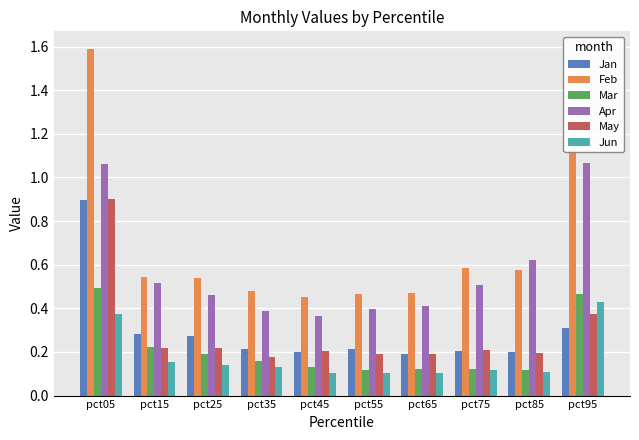

At how many categories does at least one series exceed 0?

10